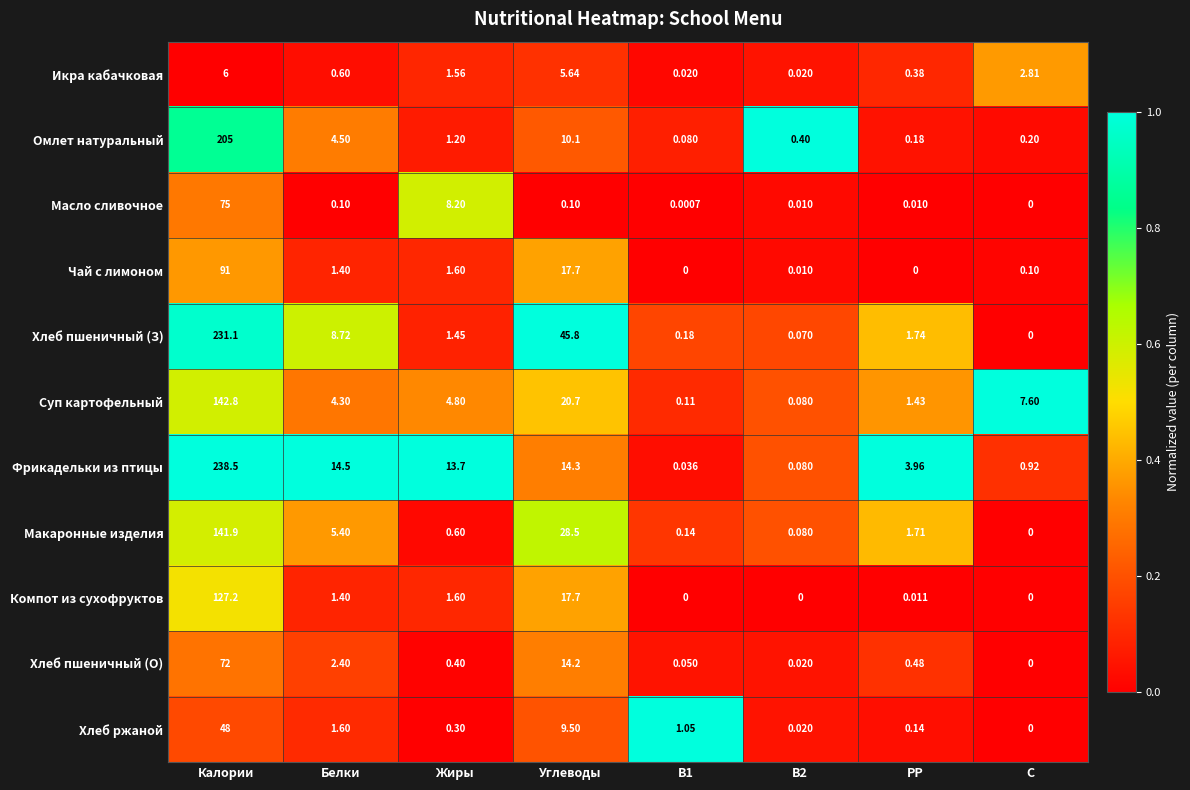

At which category does the chart reach its peak across all series?

Калории